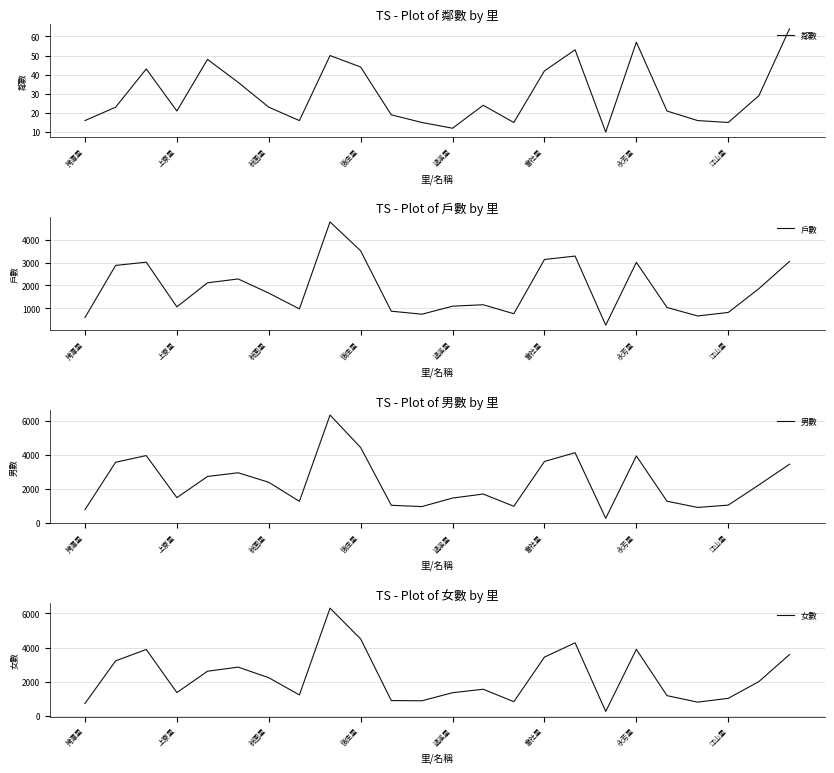

What is the difference between the highest and lowest values at 14?

959